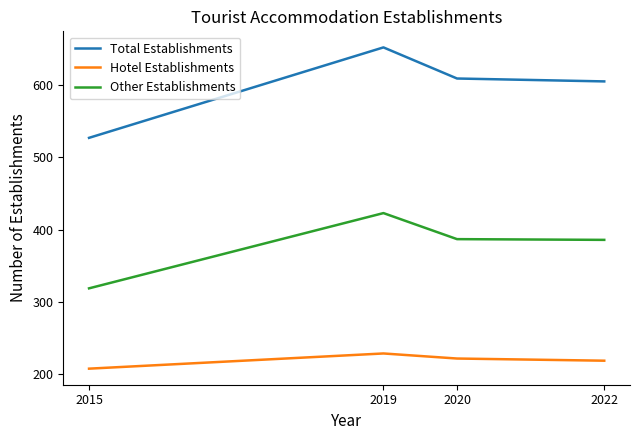

Which series has the widest spread of values?

Total Establishments